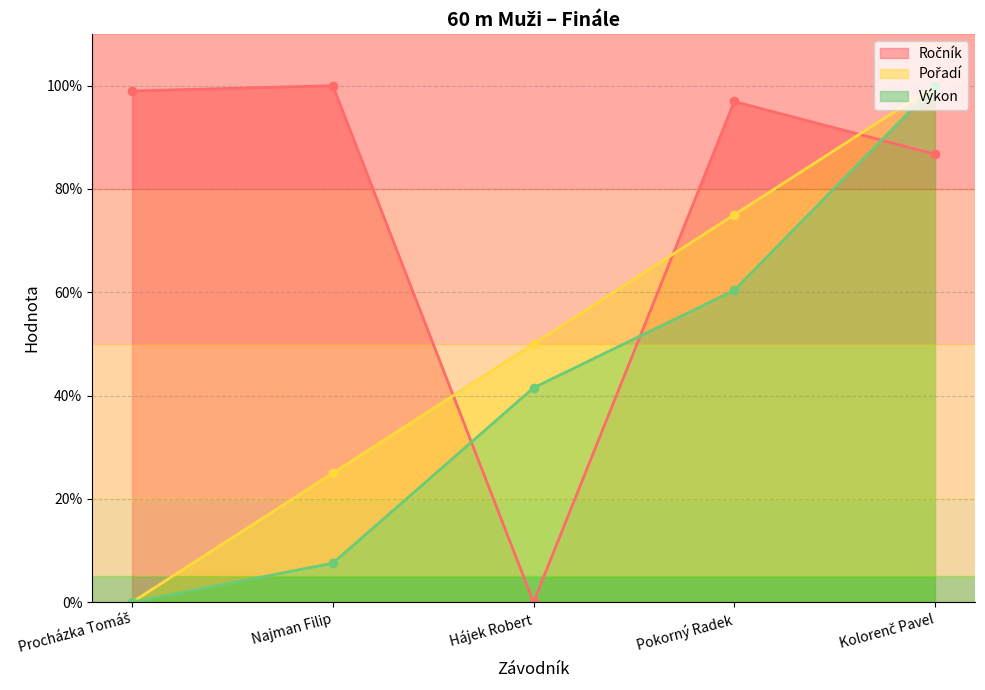

At how many categories does at least one series exceed 88?

4